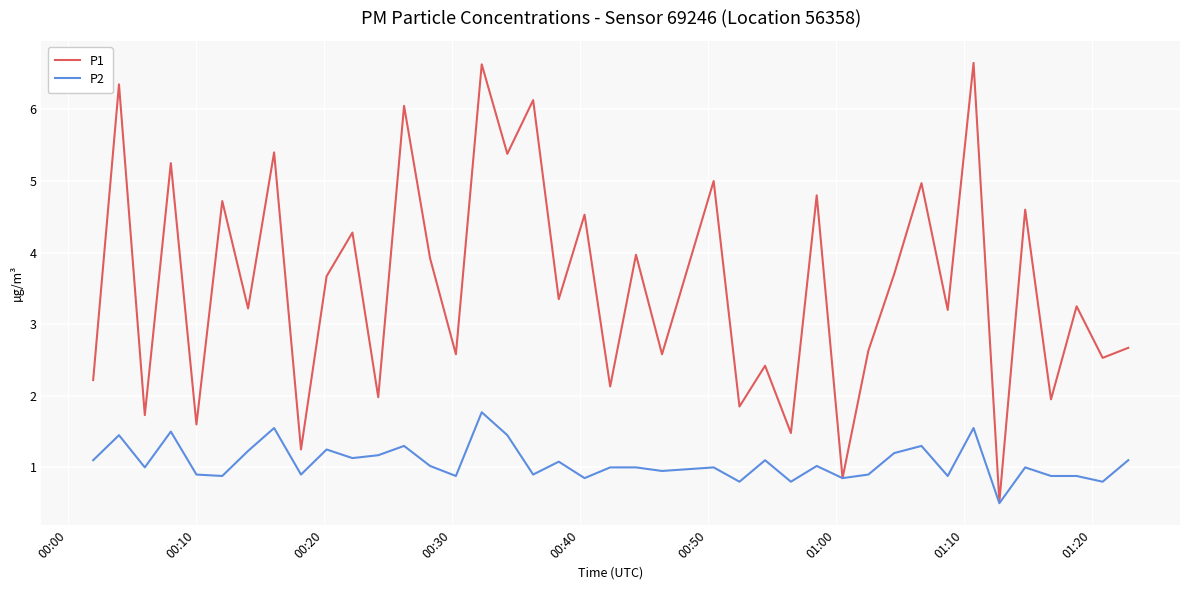

What is the maximum value shown in the chart?

6.7